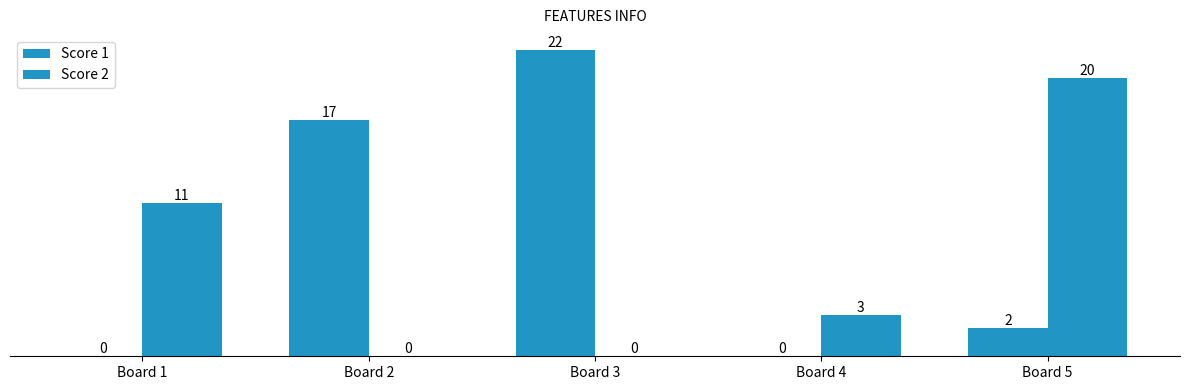

Count the number of categories in the chart.

5